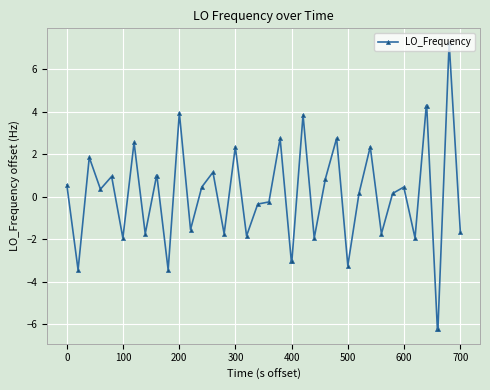

What is the value of the 27th point from the left?

2.8